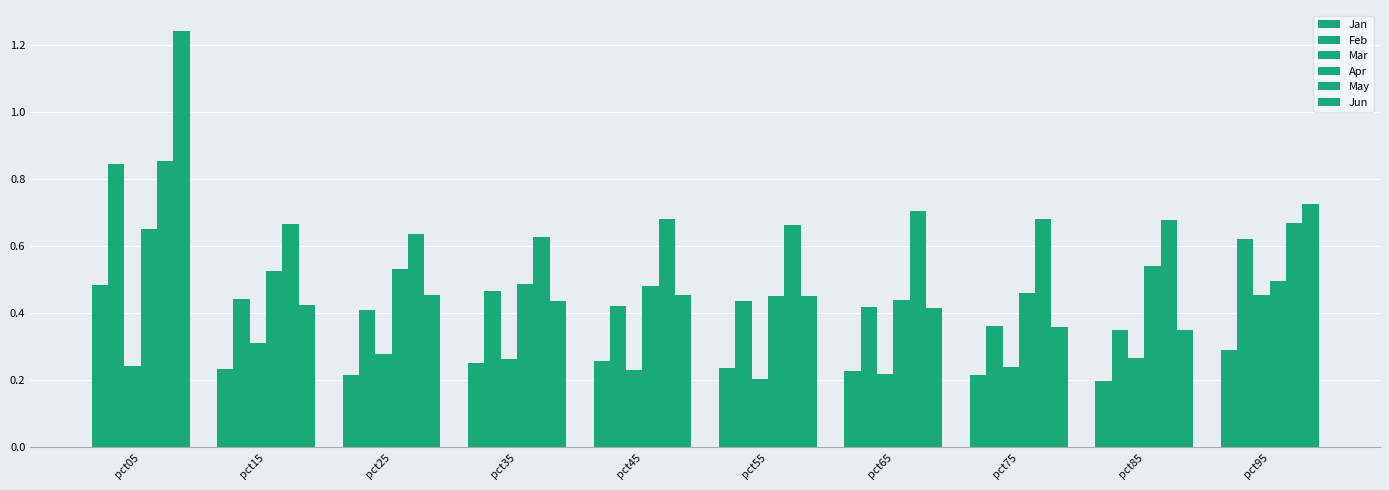

What is the value of the Apr bar at the 8th from the left?

0.5